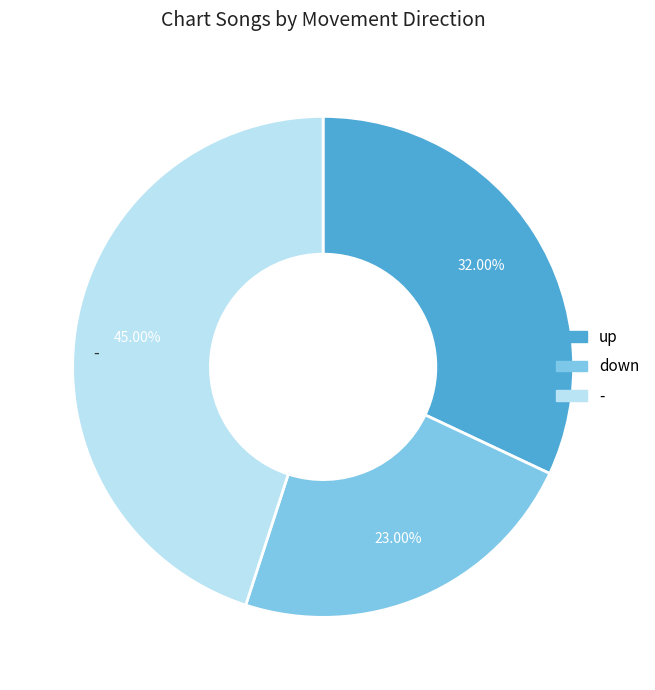

To the nearest percent, what is the difference between the down and up slice percentages?

9%